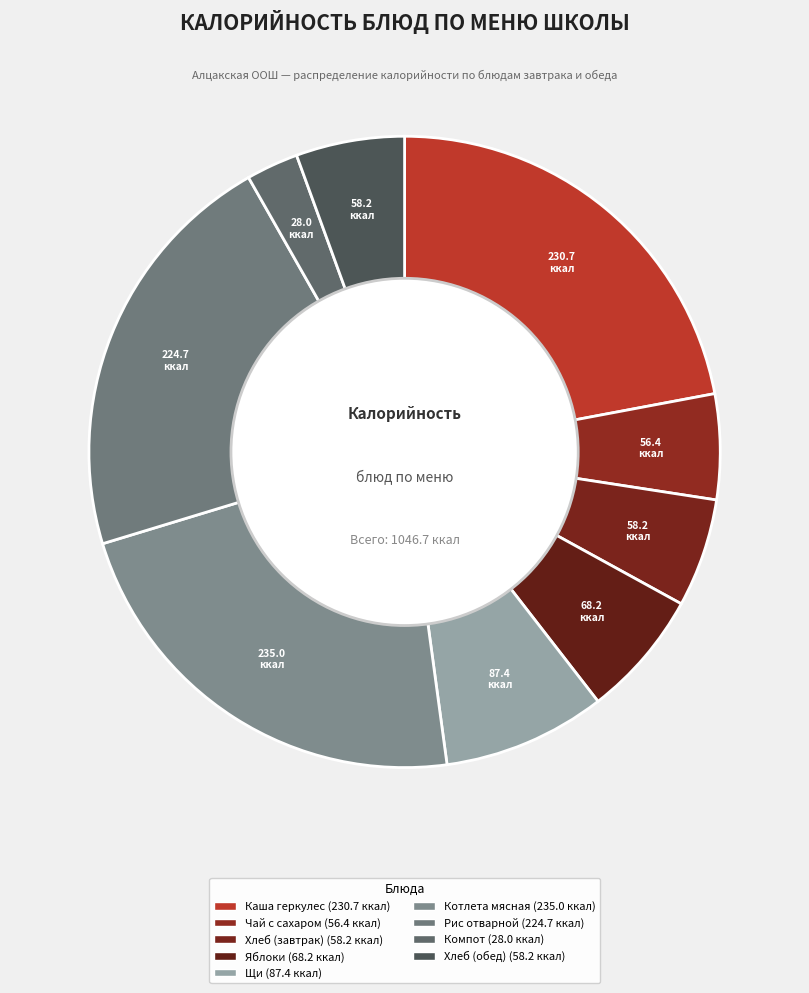

Rank the categories by value from highest to lowest.

Котлета мясная, Каша геркулес, Рис отварной, Щи, Яблоки, Хлеб (завтрак), Хлеб (обед), Чай с сахаром, Компот